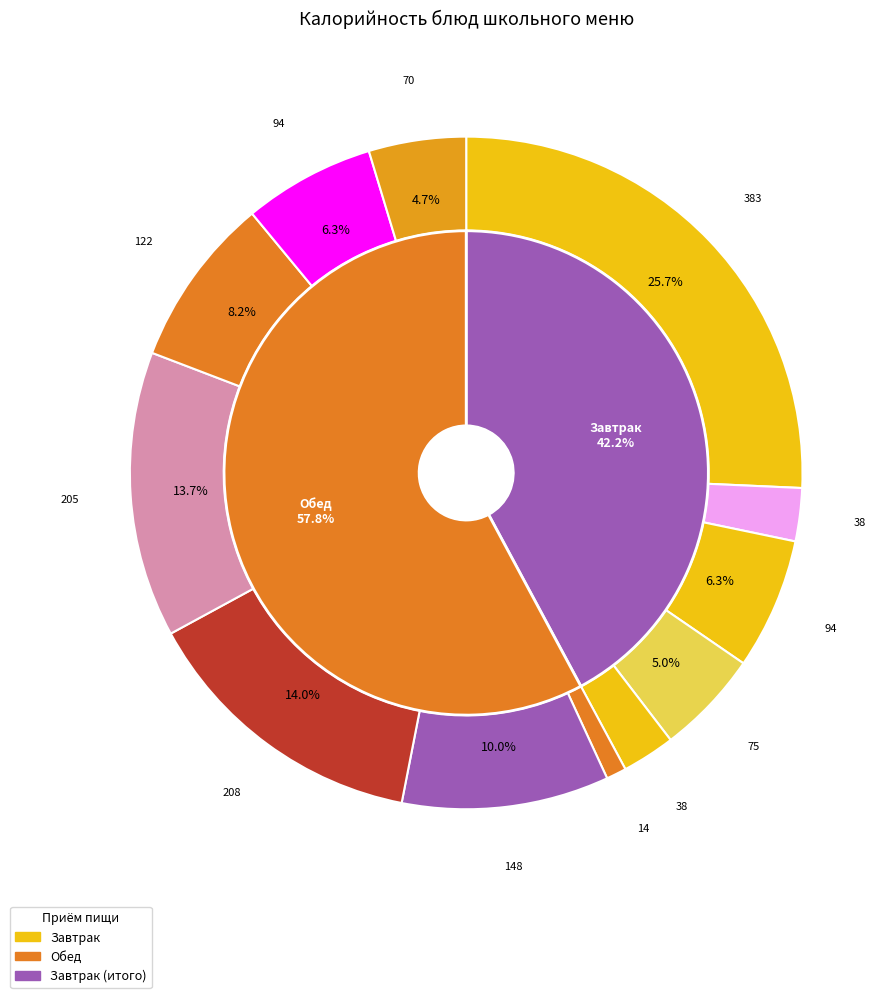

What percentage is the плоды свежие (мандарины) slice, to the nearest percent?

3%